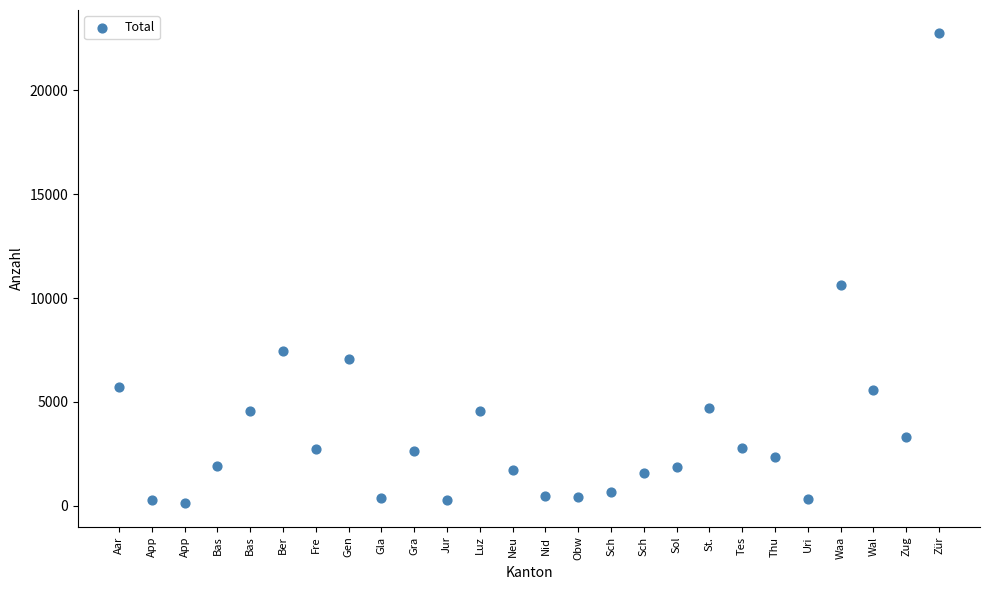

What Y value in the scatter plot is closest to 11427?

10634